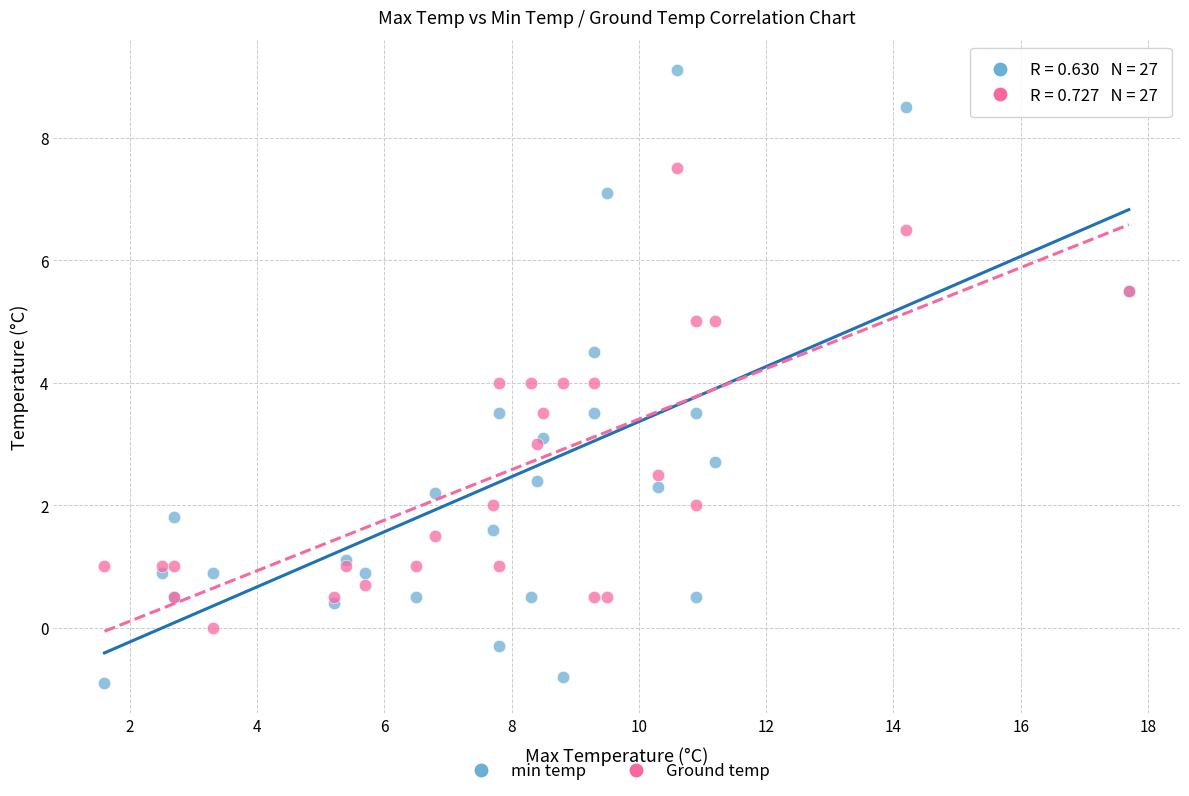

Which series contains the lowest Y value?

min temp